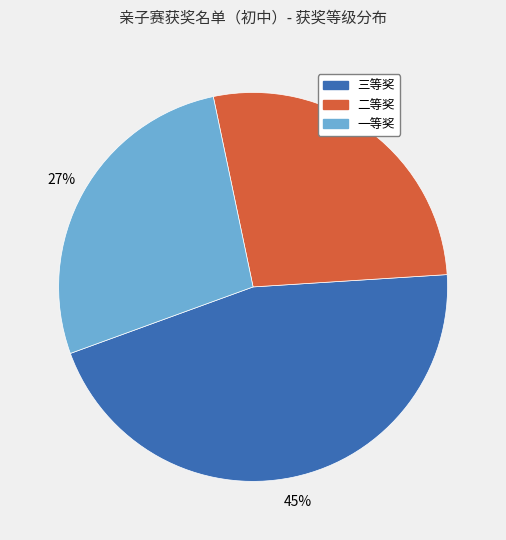

To the nearest percent, what percentage of the pie is 三等奖?

45%